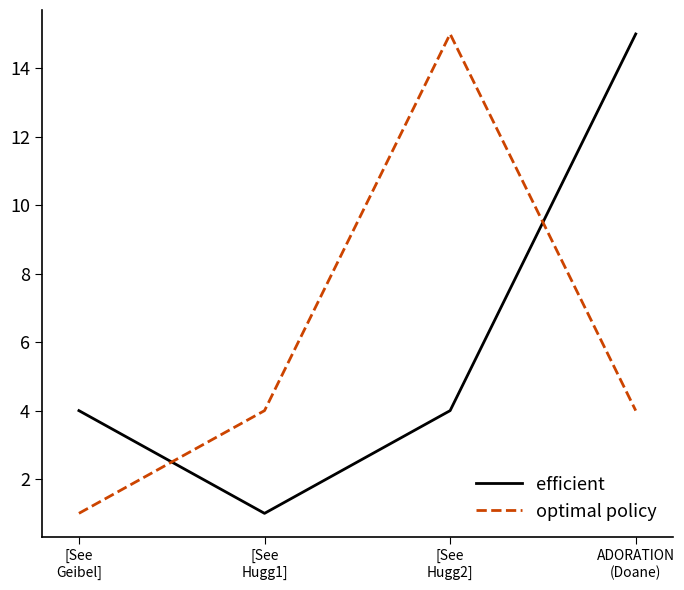

Where do efficient and optimal policy first cross each other?

[See
Geibel] and [See
Hugg1]